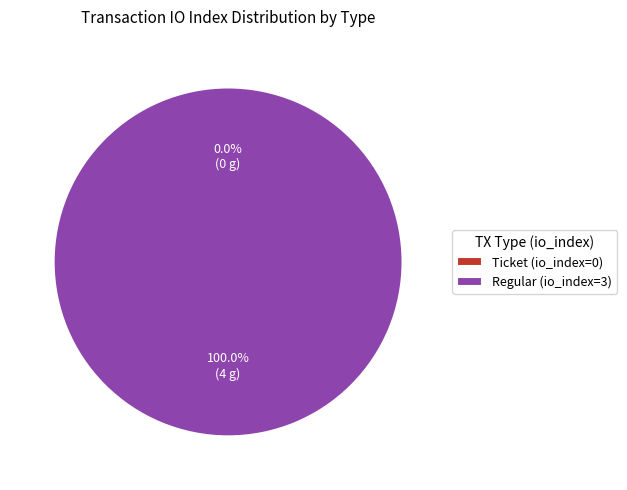

To the nearest percent, what portion does Regular (io_index=3) represent?

100%